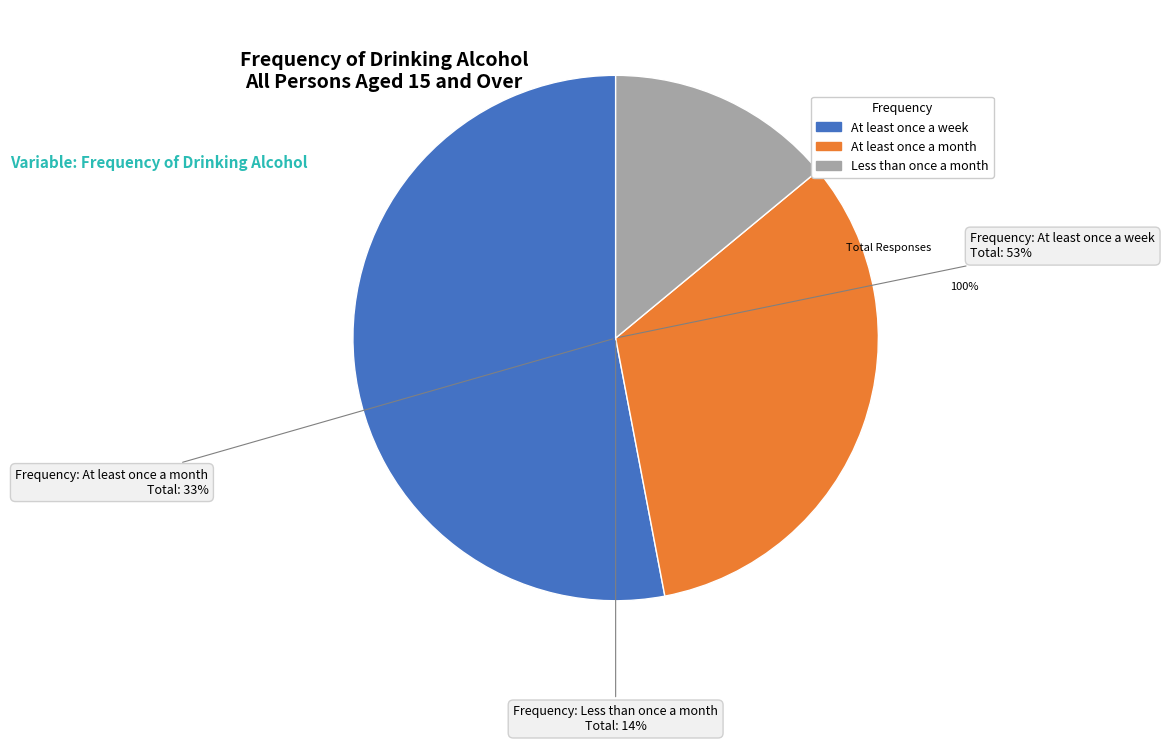

To the nearest percent, what is the combined percentage of At least once a month and Less than once a month?

47%